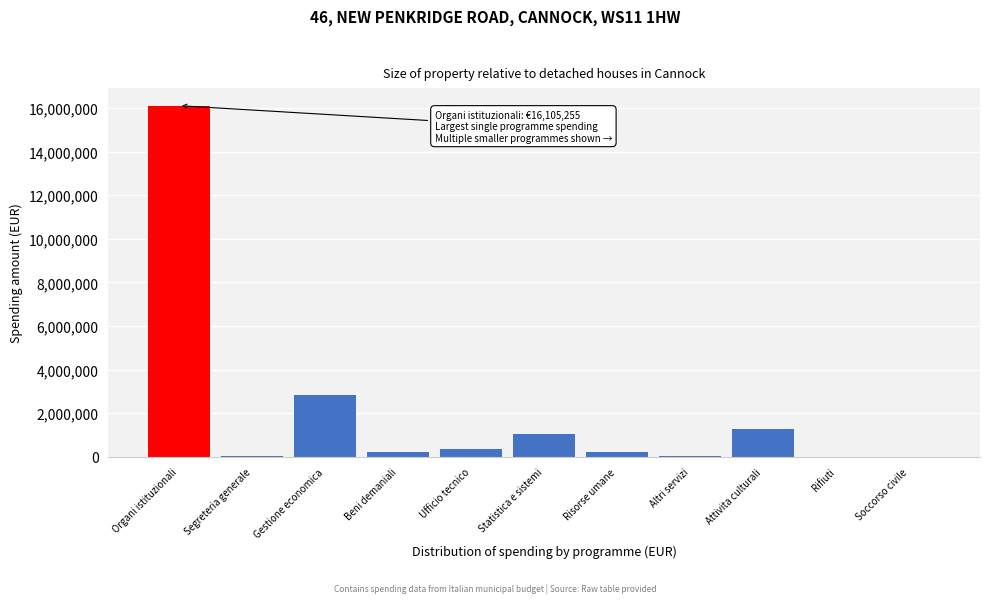

What is the sum of all values?

22162484.0